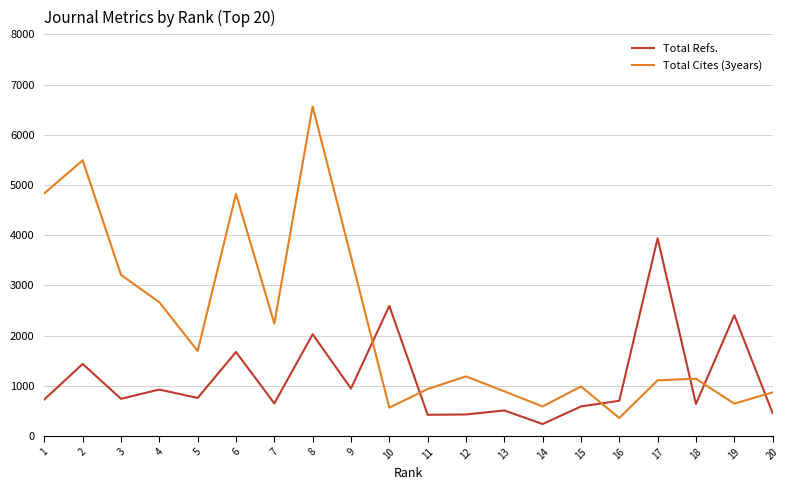

At which category does the chart reach its peak across all series?

8